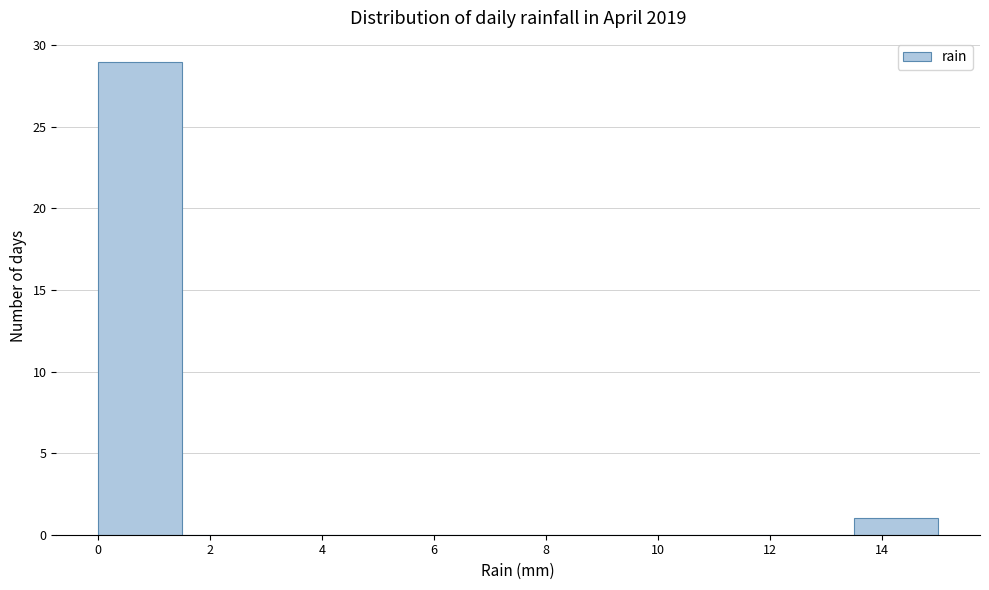

How tall is the bar that spans 0.0 to 1.5 on the x-axis? Neither the bar edges nor the heights are printed on the chart, so give them approximately, as read against the axes.

29